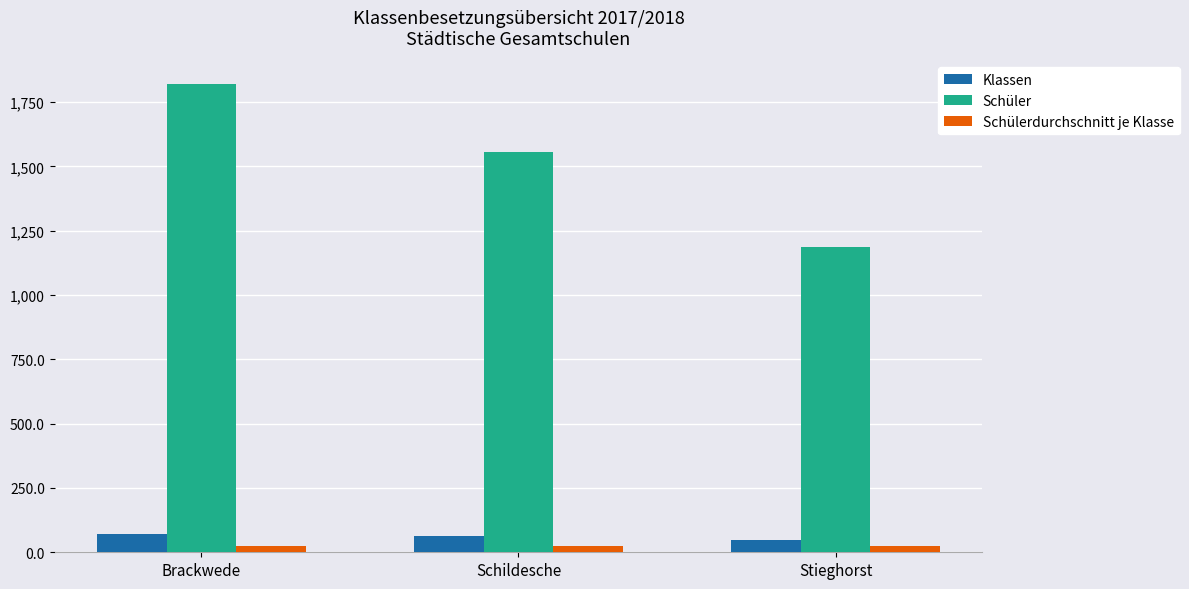

What is the difference between the maximum and minimum values in the Schüler series?

634.0